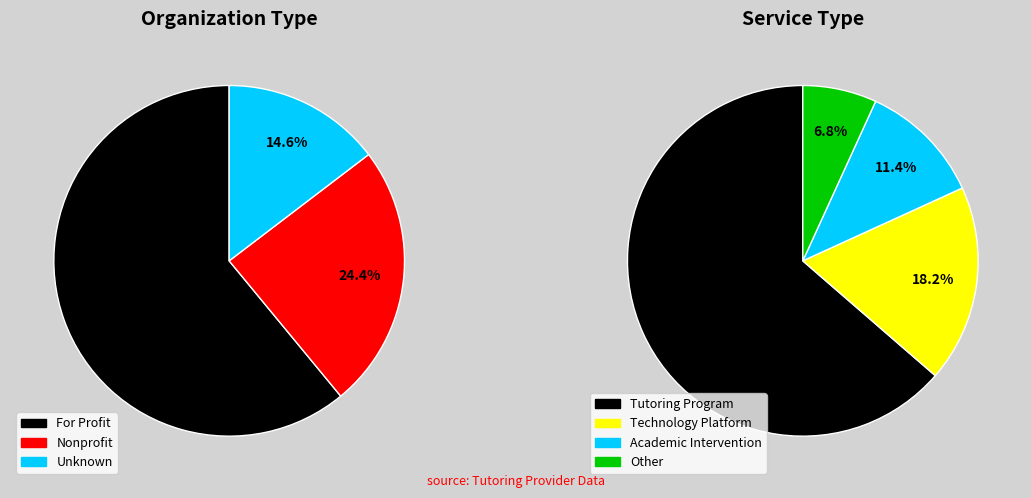

Which slice is the largest?

Tutoring Program